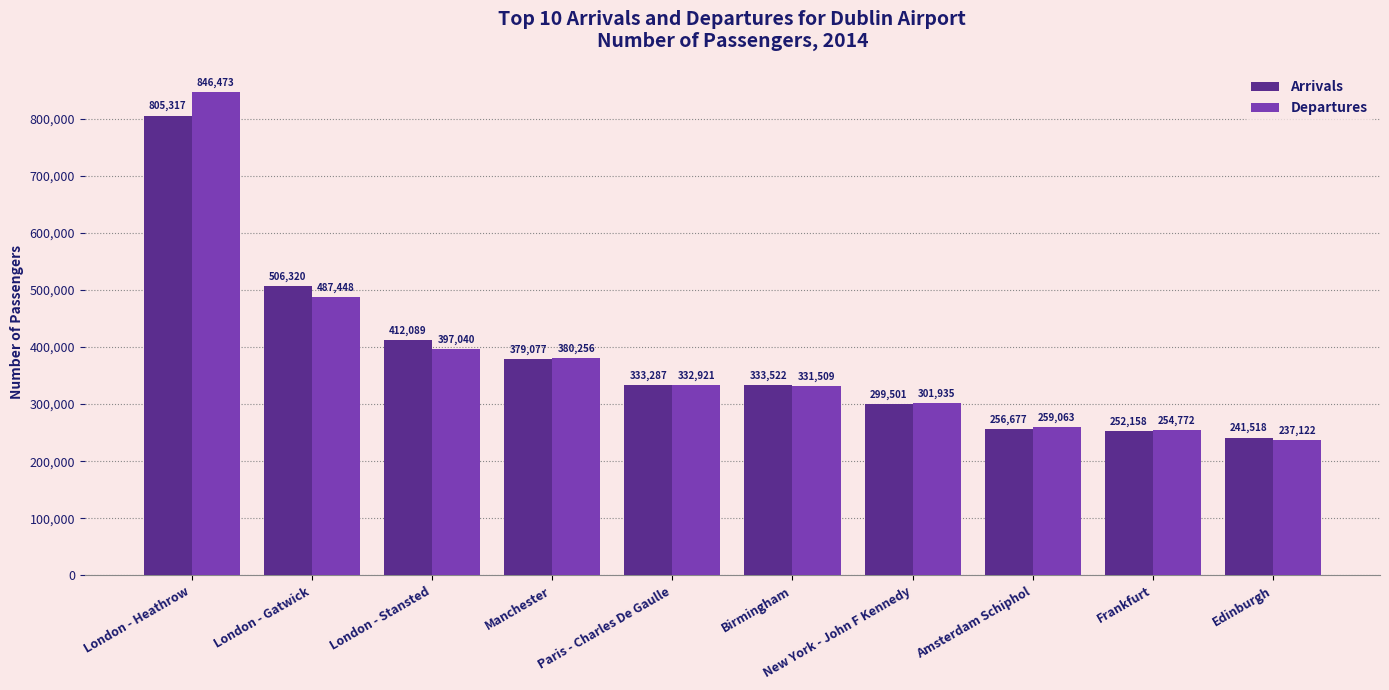

Reading right to left, transcribe all the data shown in this chart.

Arrivals: Edinburgh=241518	Frankfurt=252158	Amsterdam Schiphol=256677	New York - John F Kennedy=299501	Birmingham=333522	Paris - Charles De Gaulle=333287	Manchester=379077	London - Stansted=412089	London - Gatwick=506320	London - Heathrow=805317
Departures: Edinburgh=237122	Frankfurt=254772	Amsterdam Schiphol=259063	New York - John F Kennedy=301935	Birmingham=331509	Paris - Charles De Gaulle=332921	Manchester=380256	London - Stansted=397040	London - Gatwick=487448	London - Heathrow=846473